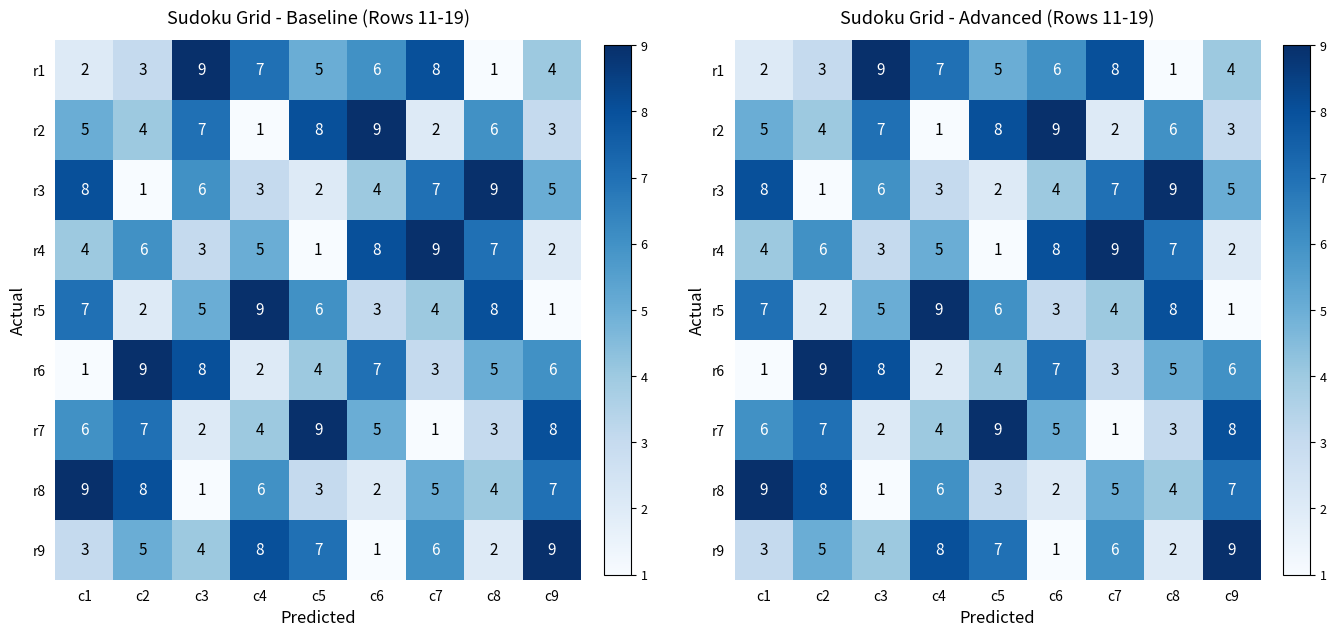

Which label corresponds to the largest value in the chart?

c3